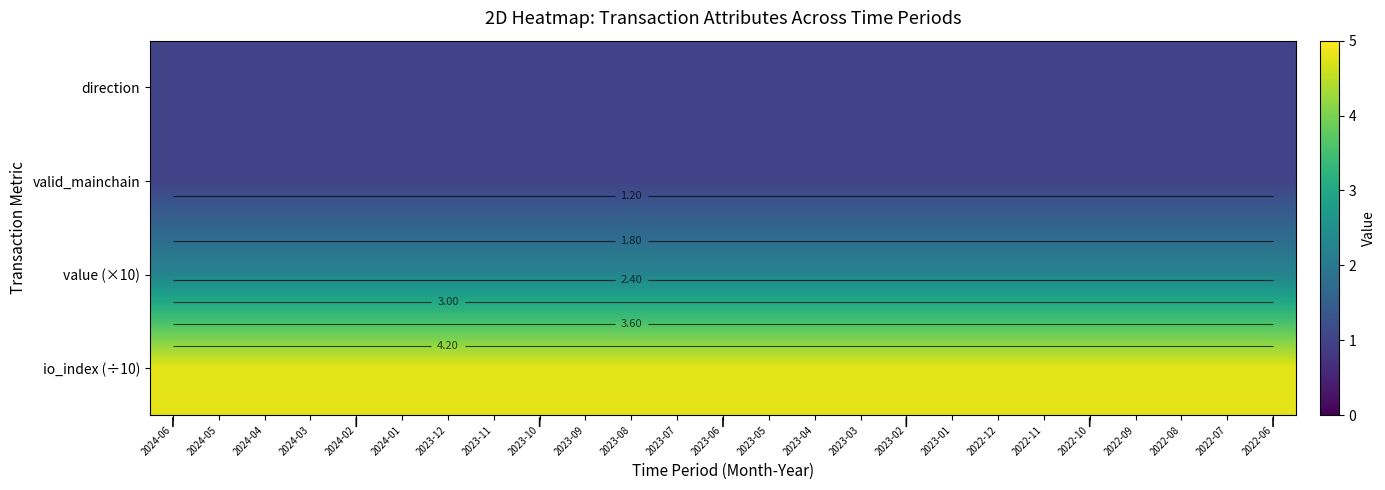

At 2023-06, list the series in order from largest to smallest.

io_index (÷10), value (×10), direction, valid_mainchain